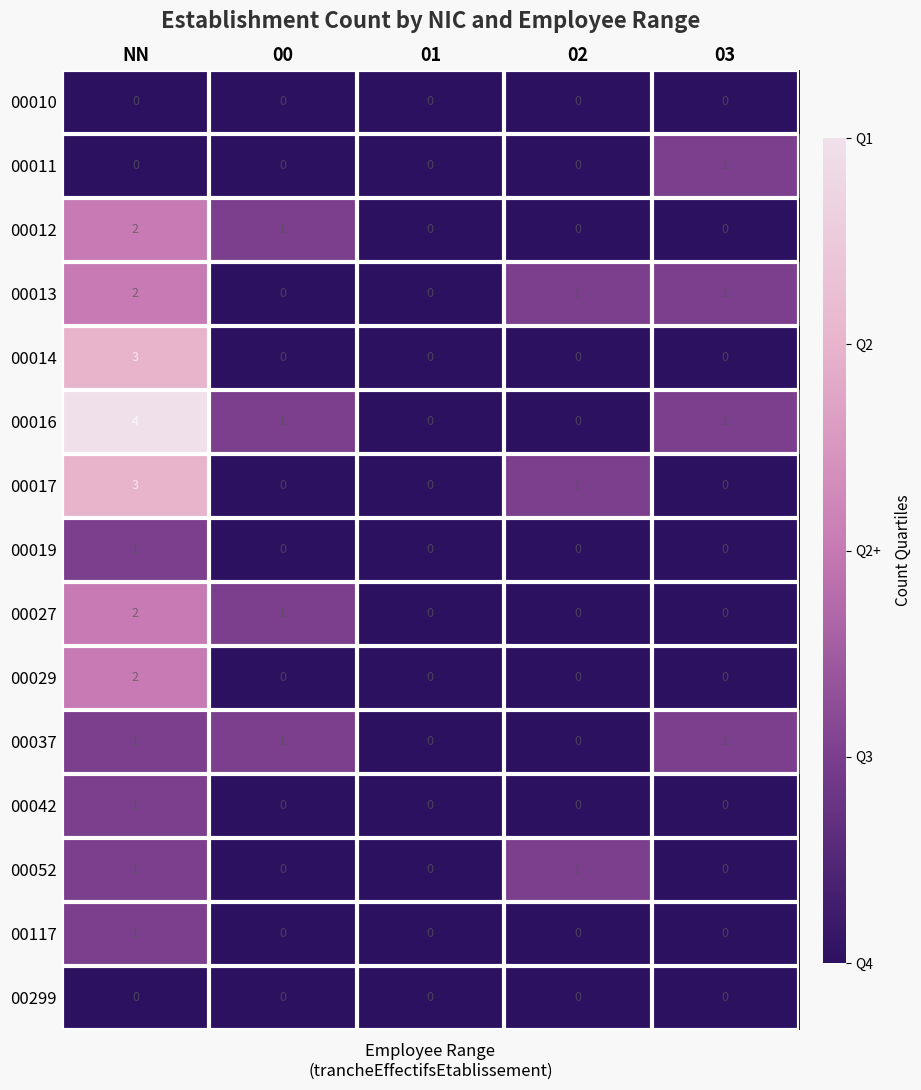

How many positive values does the 00042 series have?

1